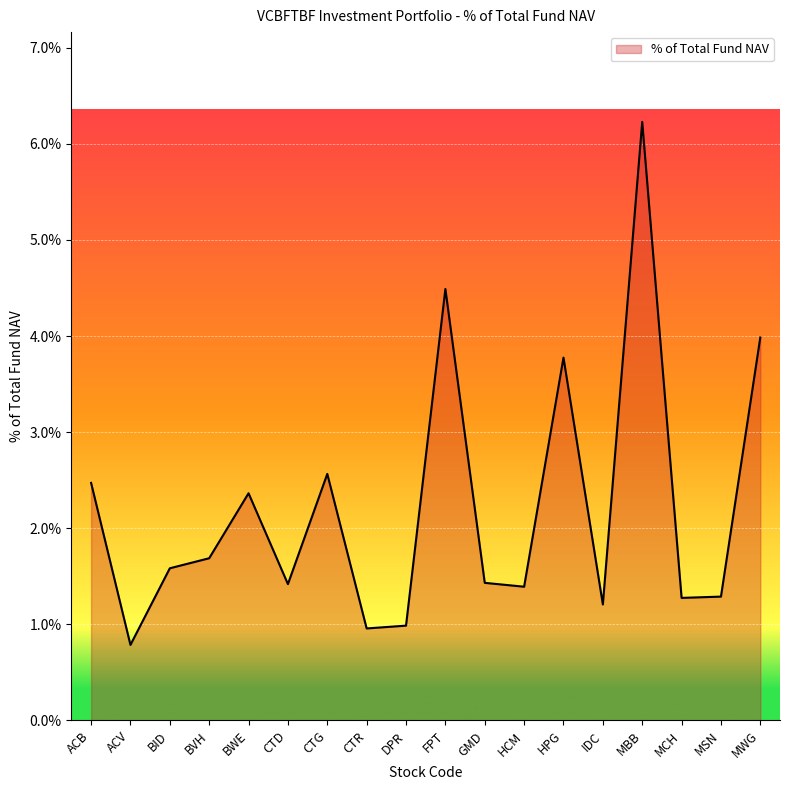

Does the chart have visible grid lines?

Yes